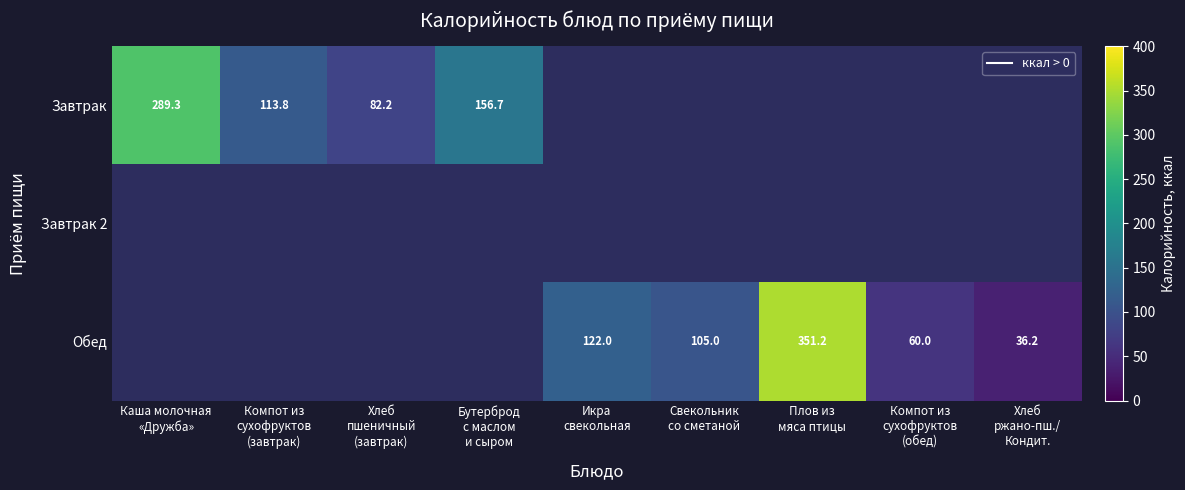

What is the greatest value displayed?

351.2